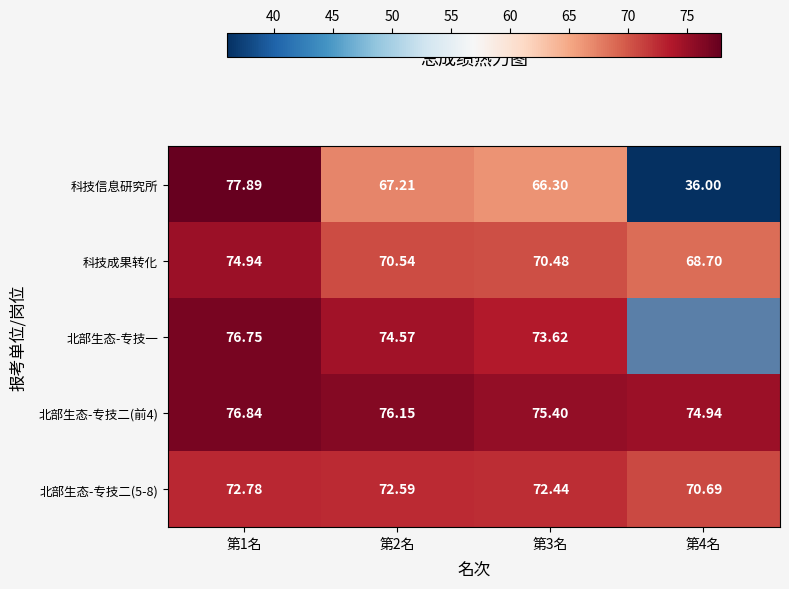

What is the approximate value of 北部生态-专技二(5-8) at 第4名?

70.7